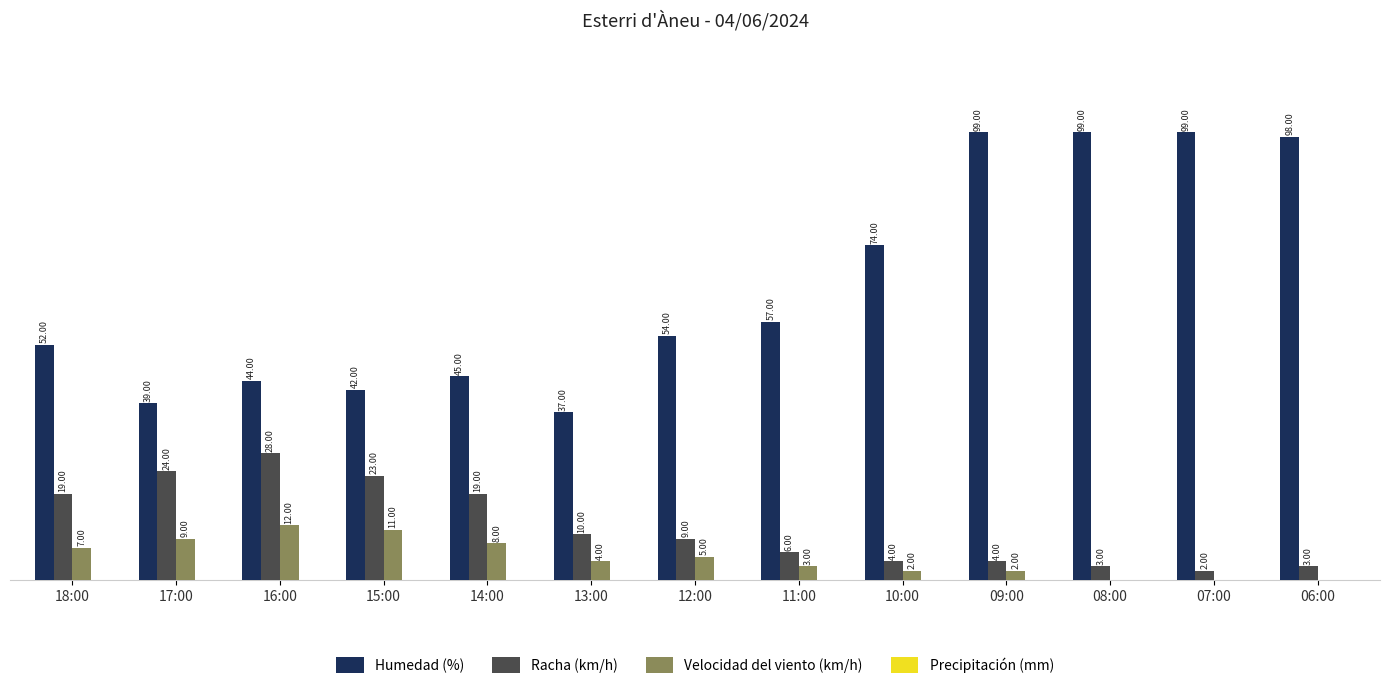

At which category is the sum across all series the highest?

09:00